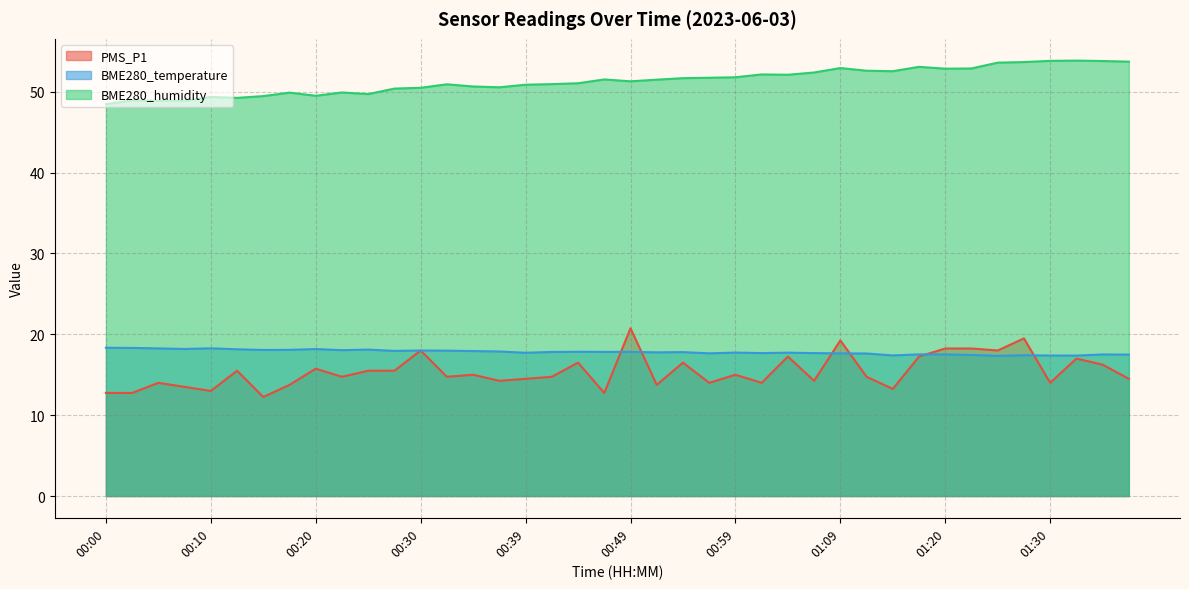

Count the number of categories in the chart.

40